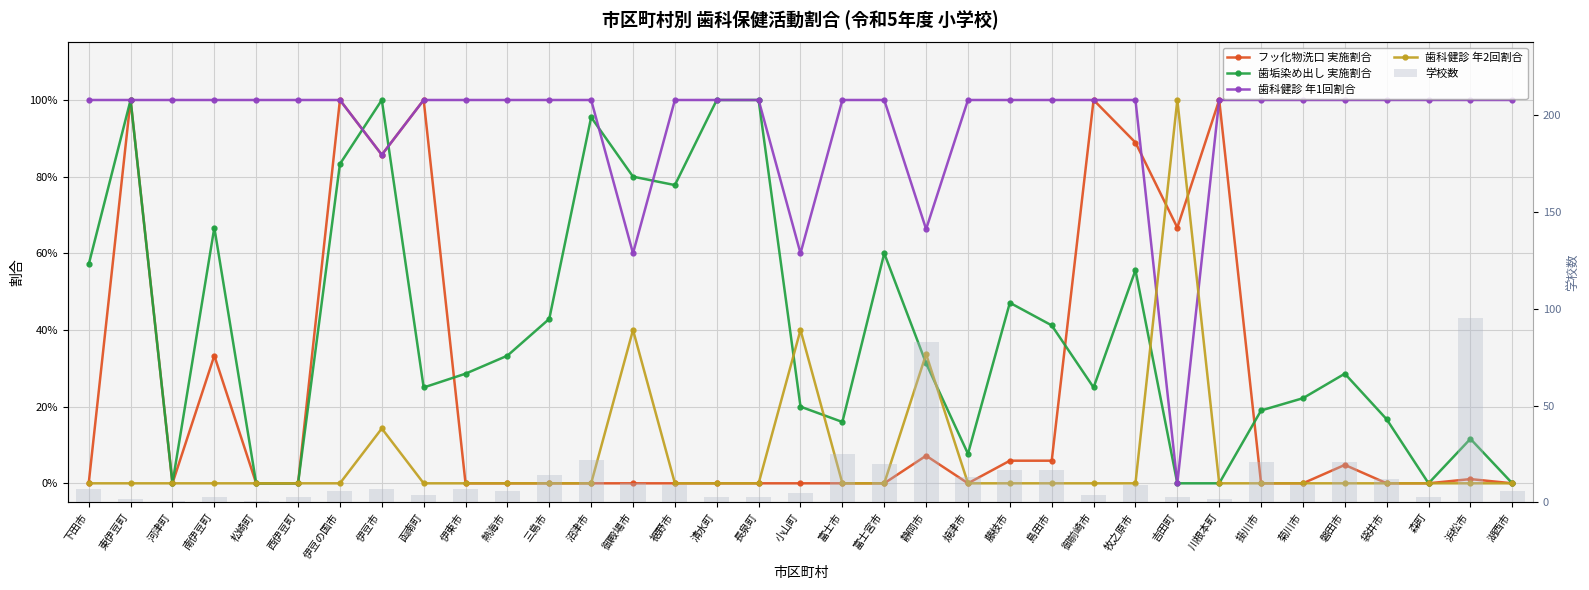

What is the sum of all 学校数 values?

473.0